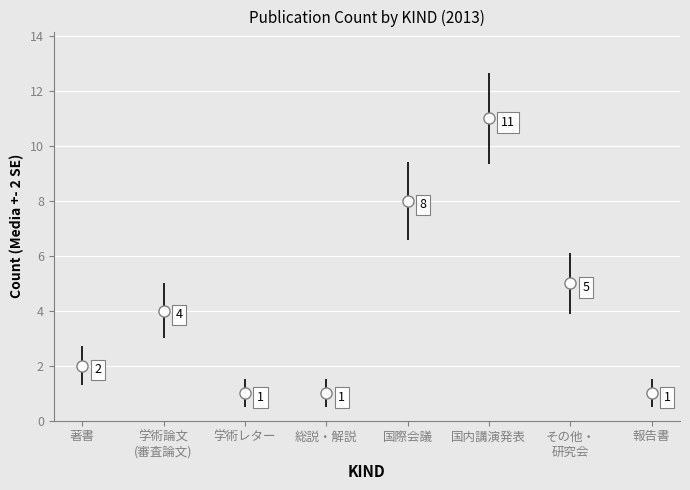

Approximately how many times larger is the value at 報告書 compared to 学術レター?

1.0